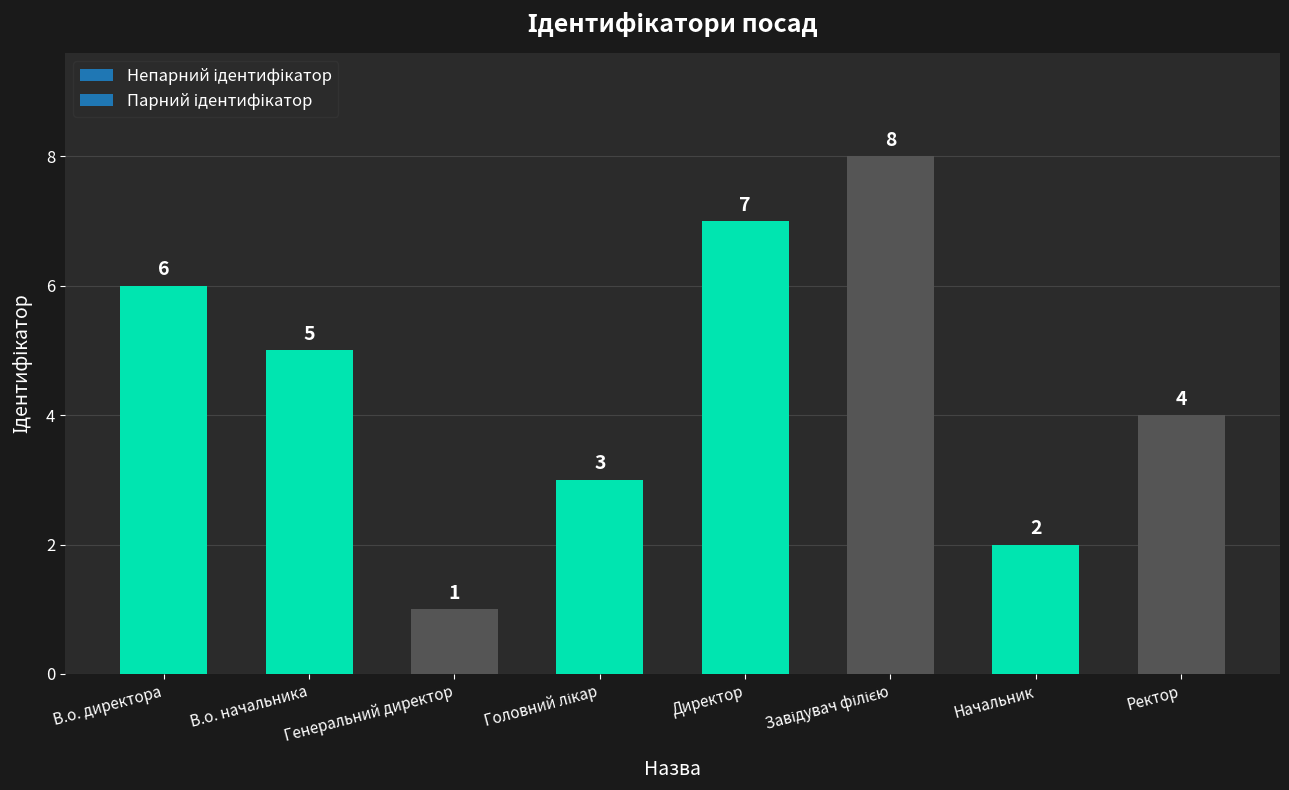

What position from the right is Генеральний директор?

6